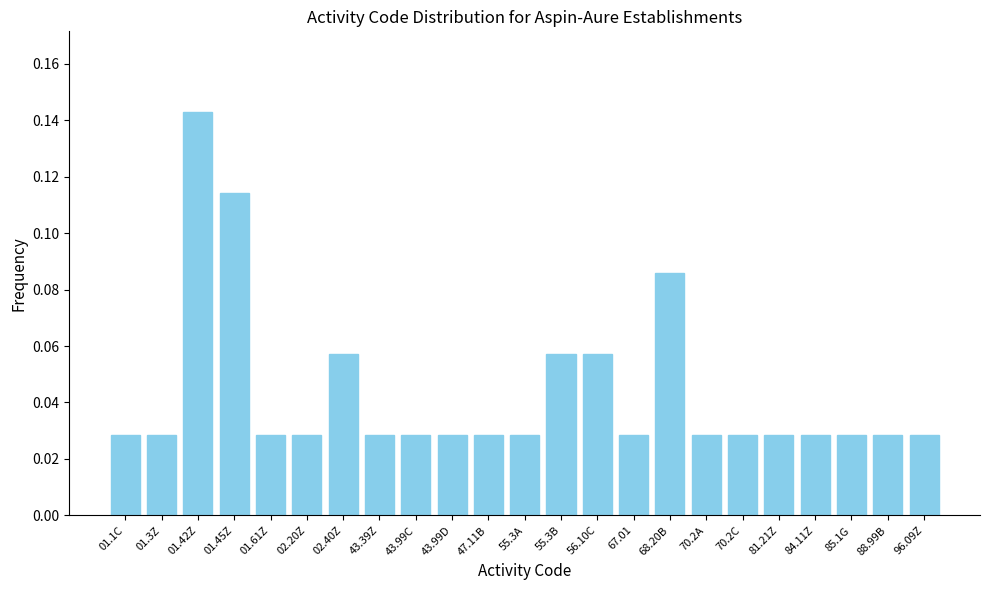

Which has a higher value, 84.11Z or 56.10C?

56.10C